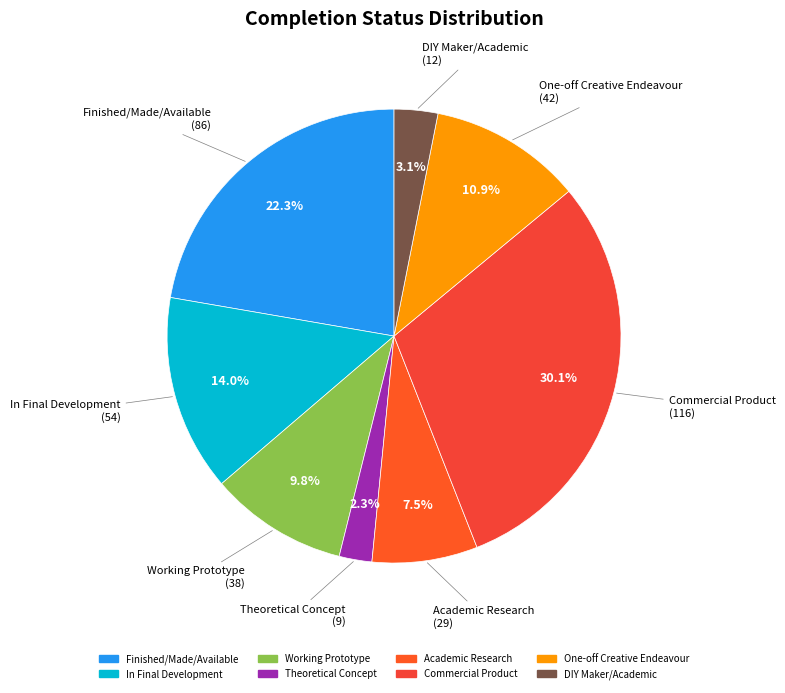

The One-off Creative Endeavour slice represents 11% of the pie. True or false?

True